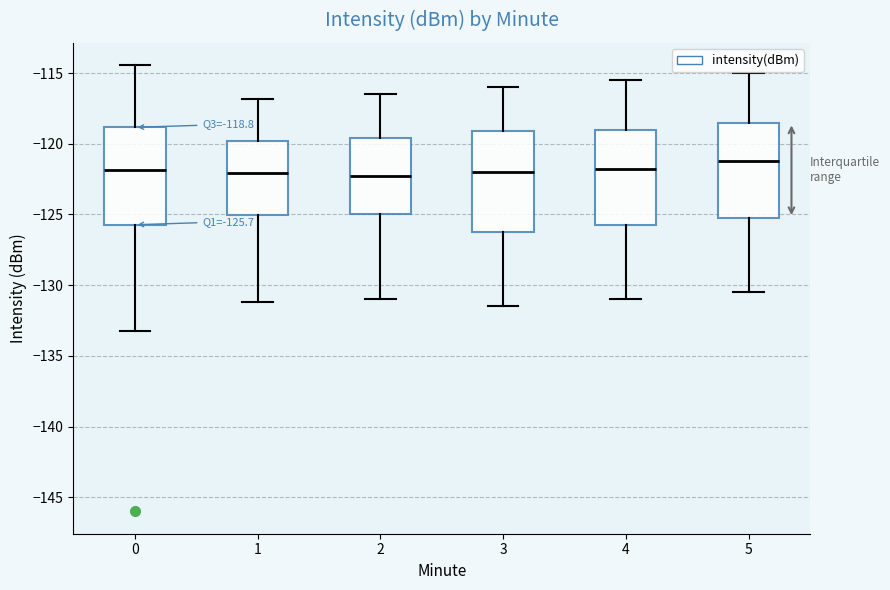

Which box's median line is the highest?

5